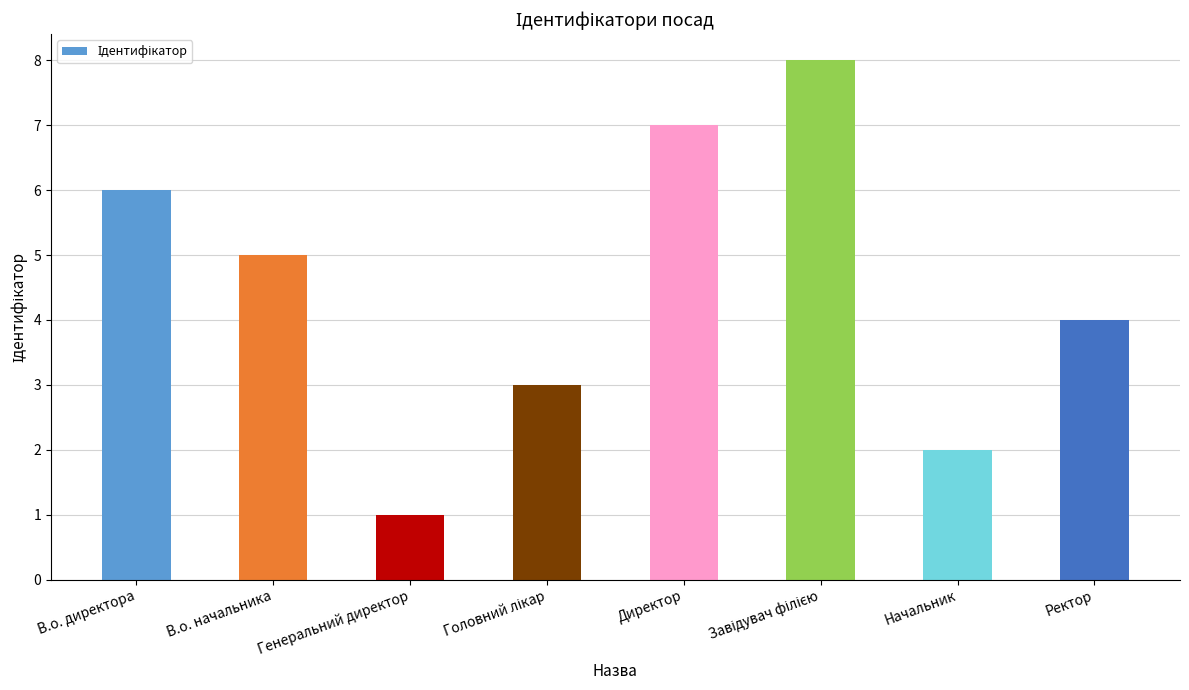

What is the maximum value shown in the chart?

8